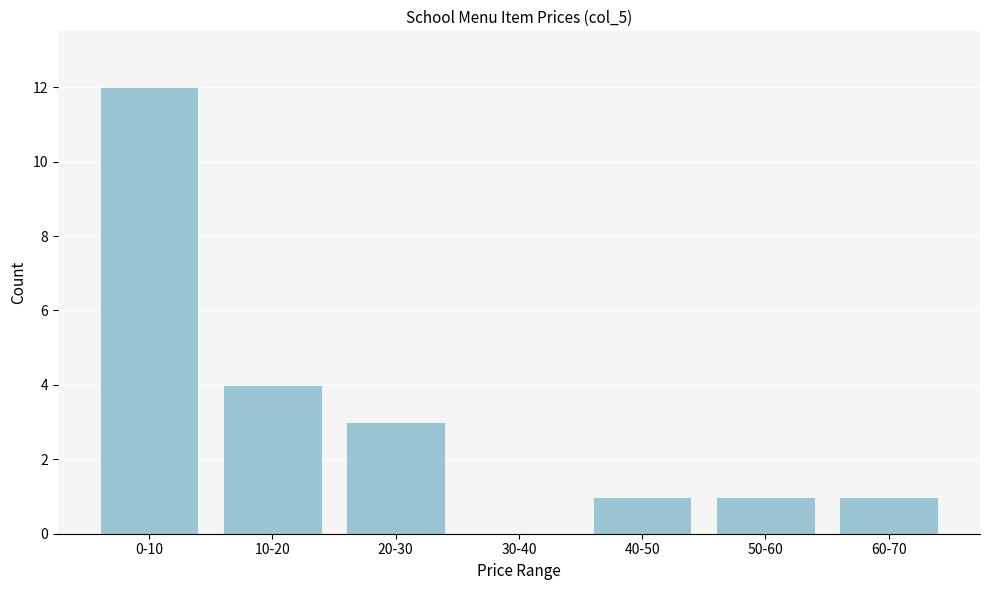

Reading left to right, transcribe all the data shown in this chart.

0-10=12	10-20=4	20-30=3	30-40=0	40-50=1	50-60=1	60-70=1